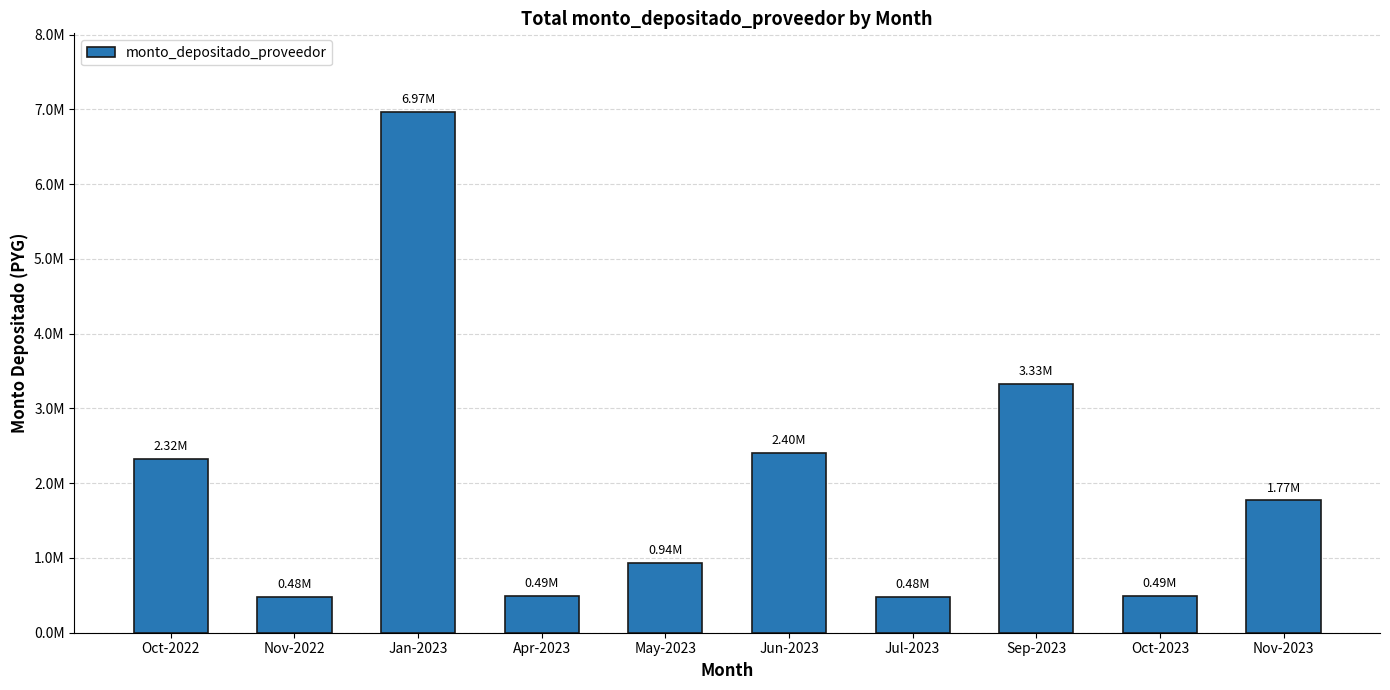

The value at Jun-2023 is 1630304. True or false?

False